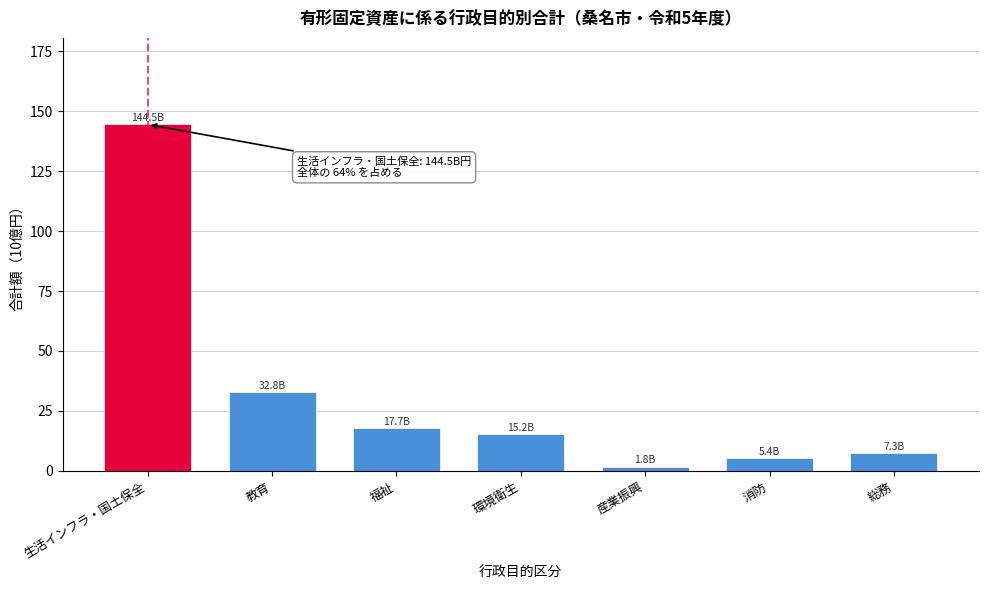

Reading left to right, extract all data points from this chart.

生活インフラ・国土保全=144.5	教育=32.8	福祉=17.7	環境衛生=15.2	産業振興=1.8	消防=5.4	総務=7.3